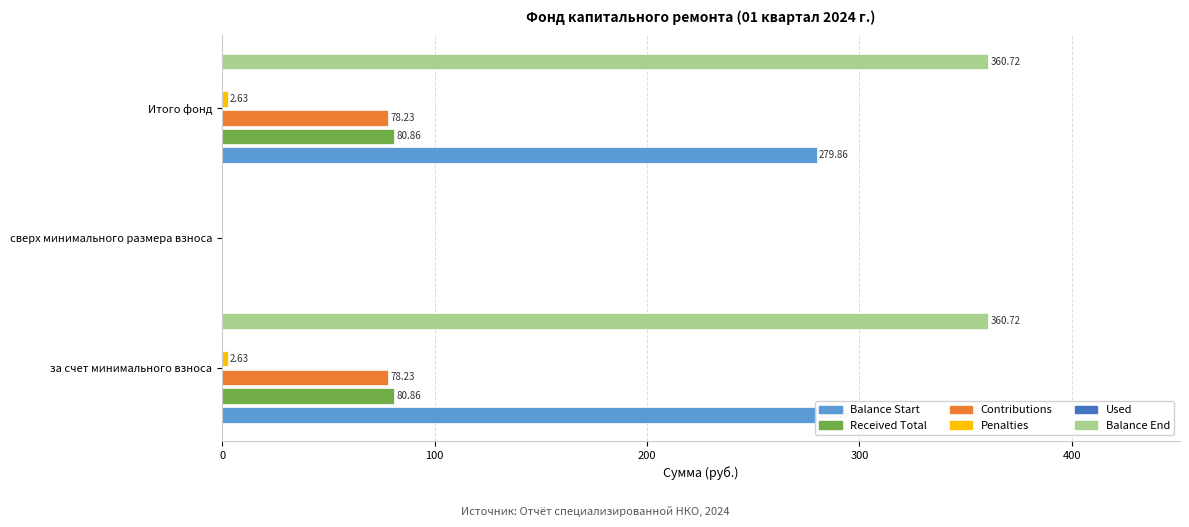

Which series has the largest total across all categories?

Balance End